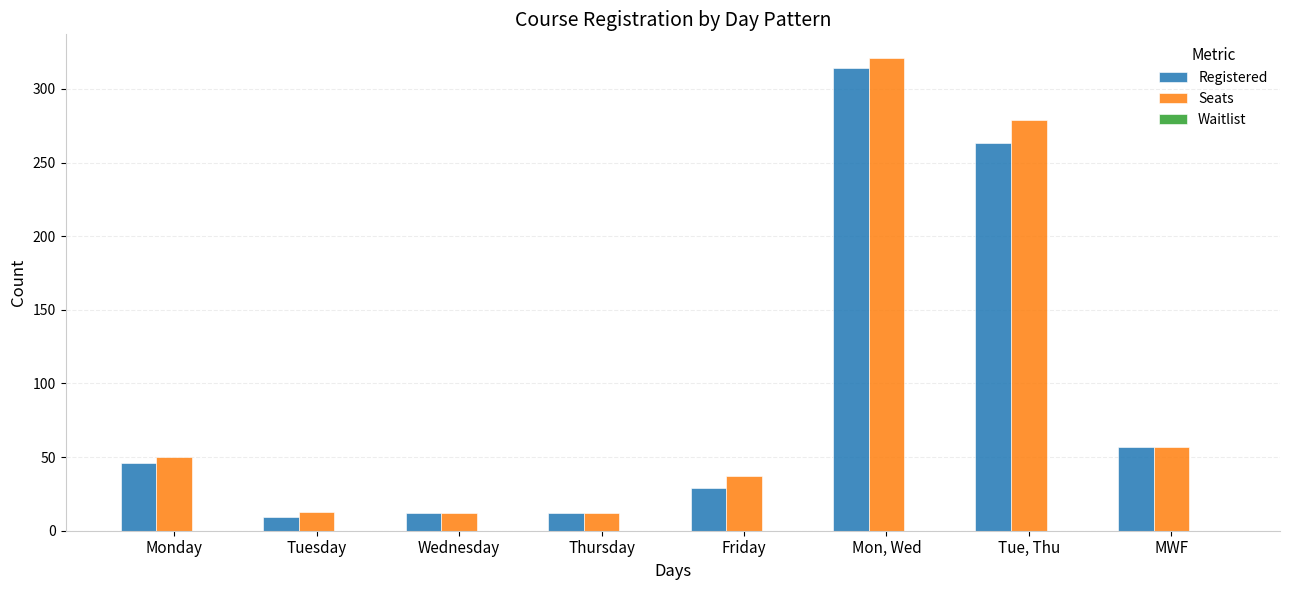

What is the label of the 1st bar from the left?

Monday